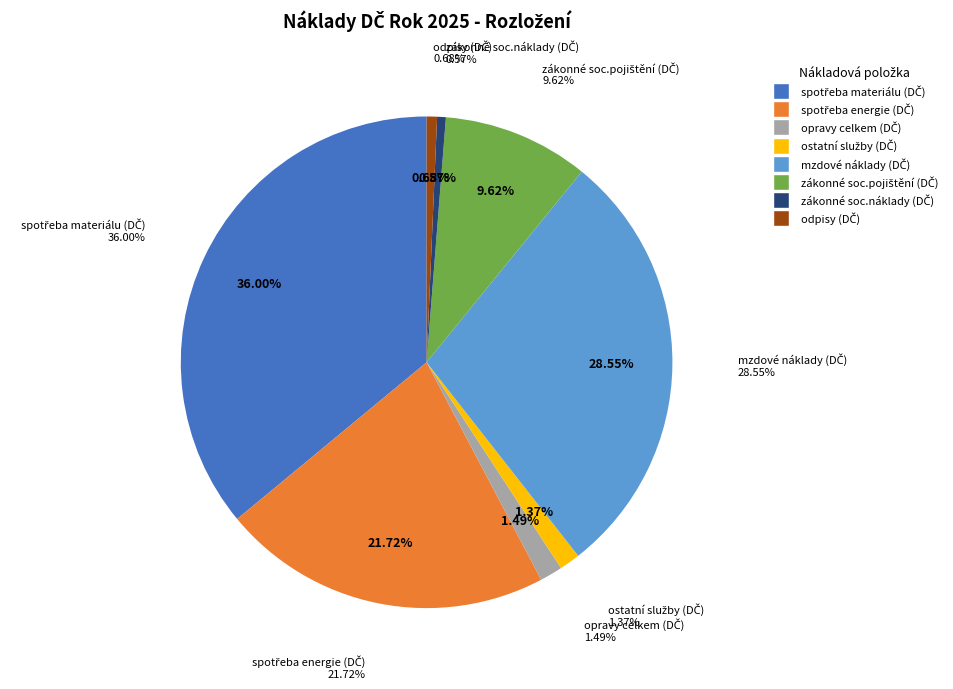

True or false: ostatní služby (DČ) accounts for 16% of the total.

False